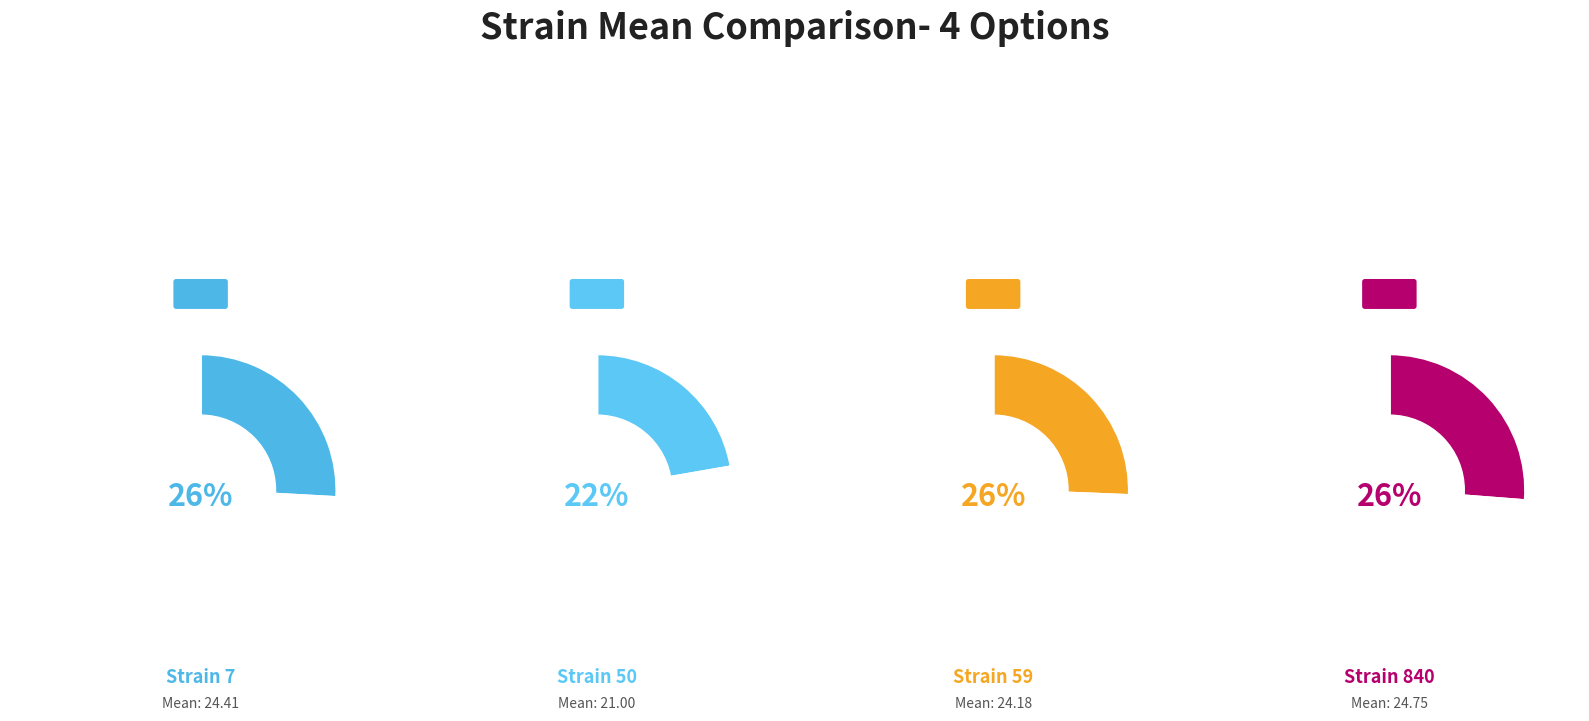

Rank the categories by value from highest to lowest.

840, 7, 59, 50